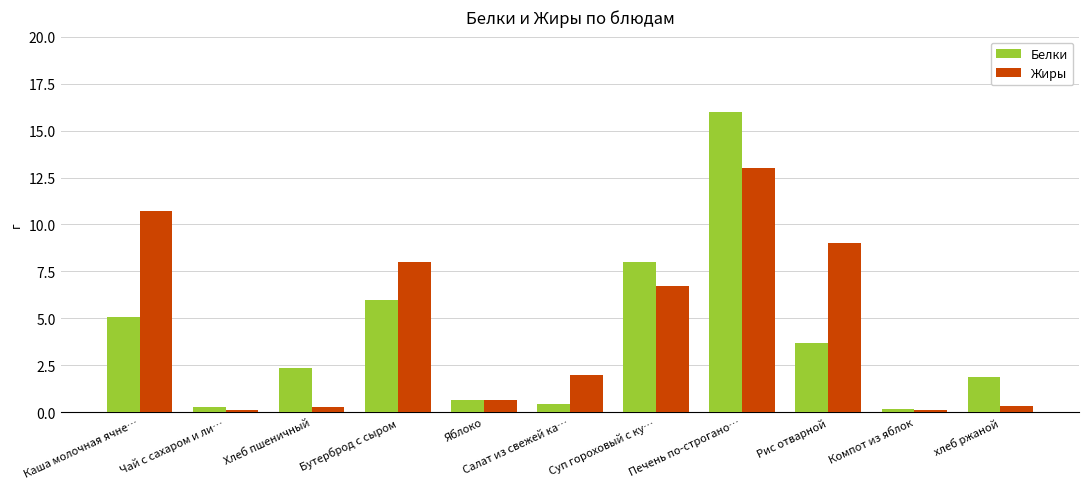

Read the Жиры value at Компот из яблок.

0.1